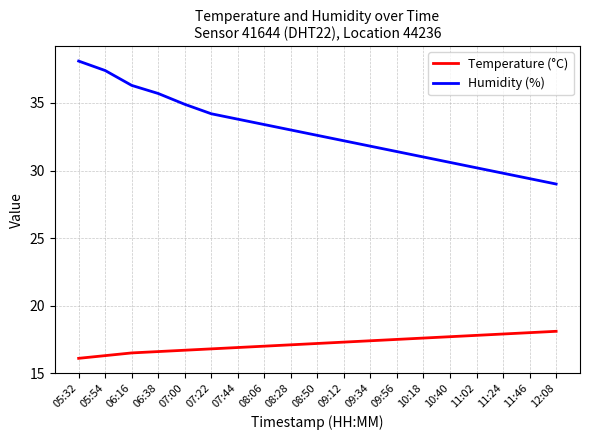

At how many categories does at least one series exceed 32?

11